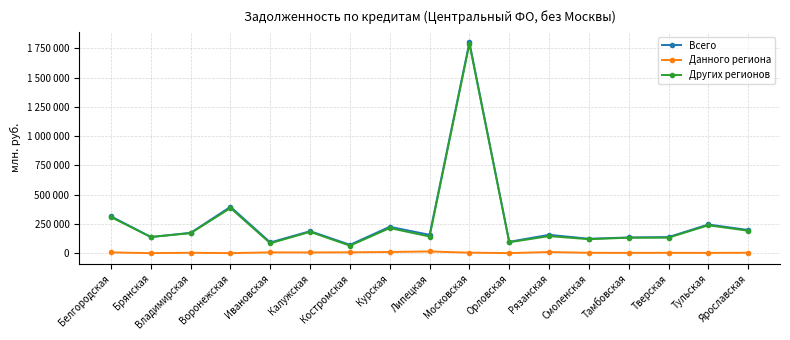

Where does the Всего series first go above 156391?

Белгородская